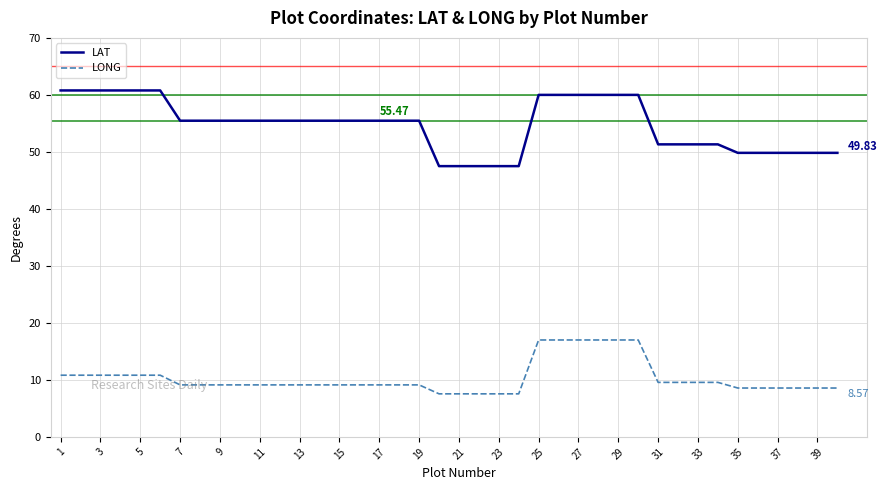

Which series has the widest spread of values?

LAT